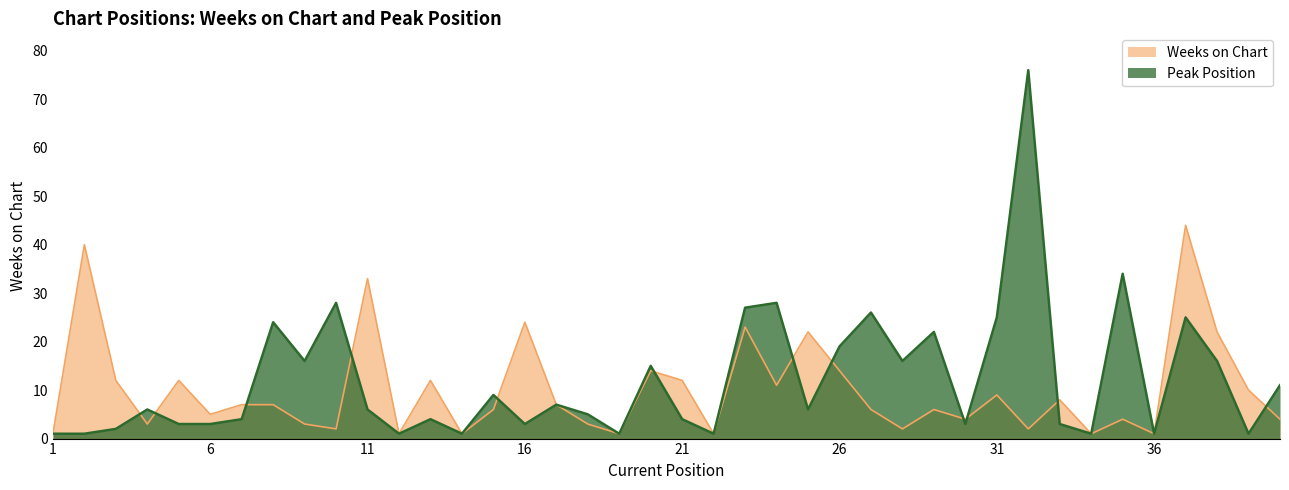

Rank the series at 27 from lowest to highest value.

Weeks on Chart, Peak Position